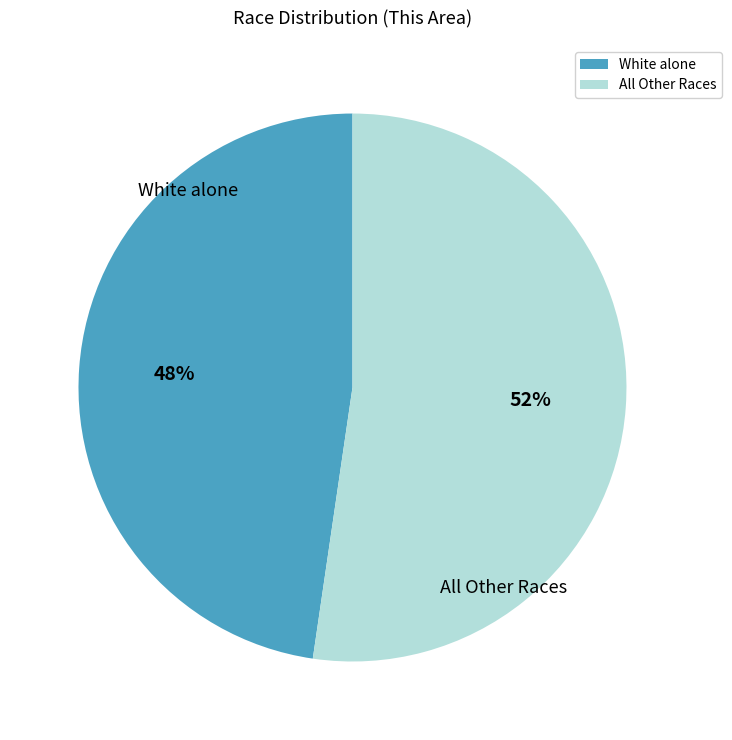

What is the smallest slice in the pie chart?

White alone